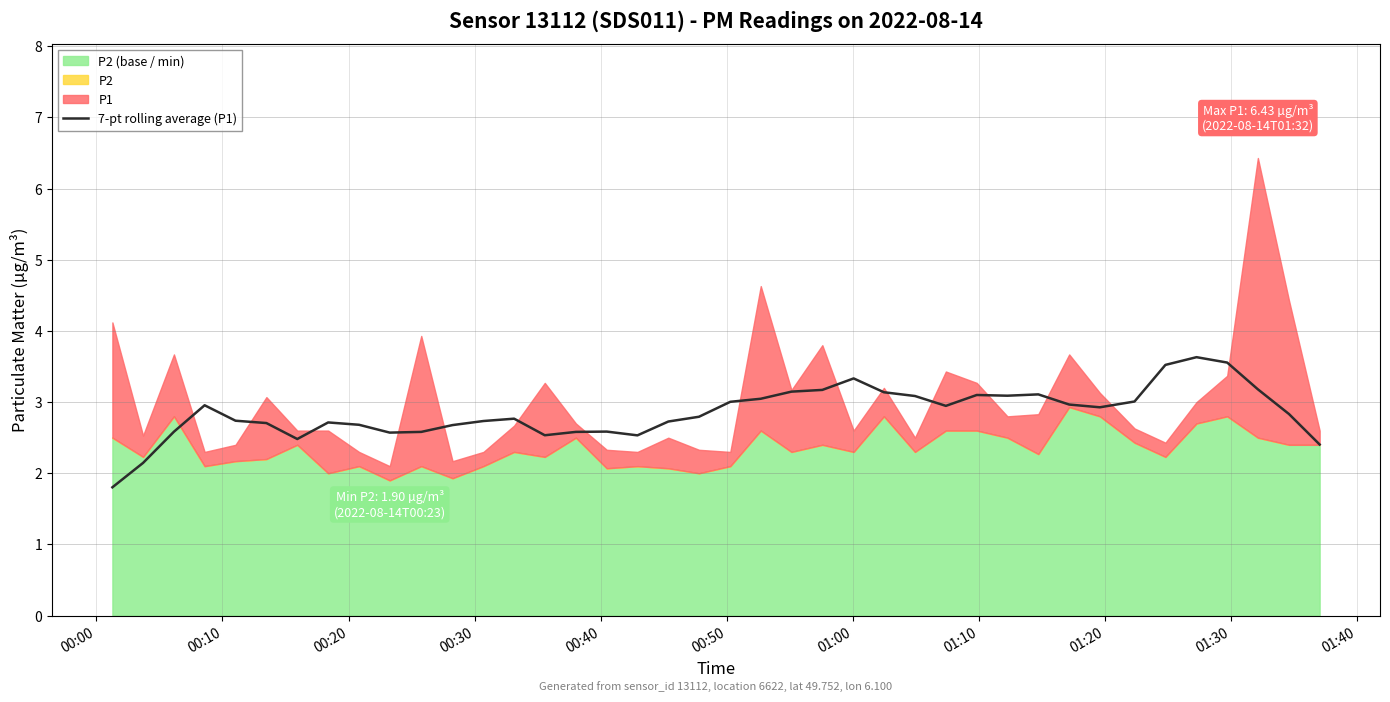

What is the highest value of the 7-pt rolling average (P1) series?

3.6